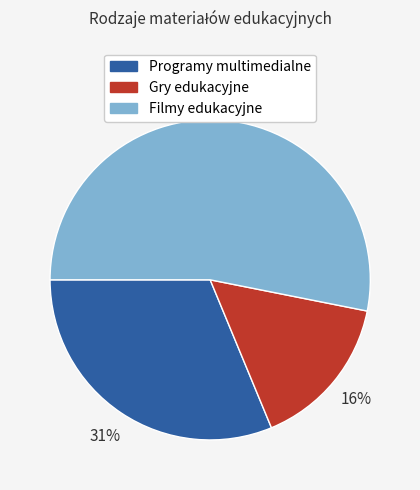

Count the number of slices in the pie.

3